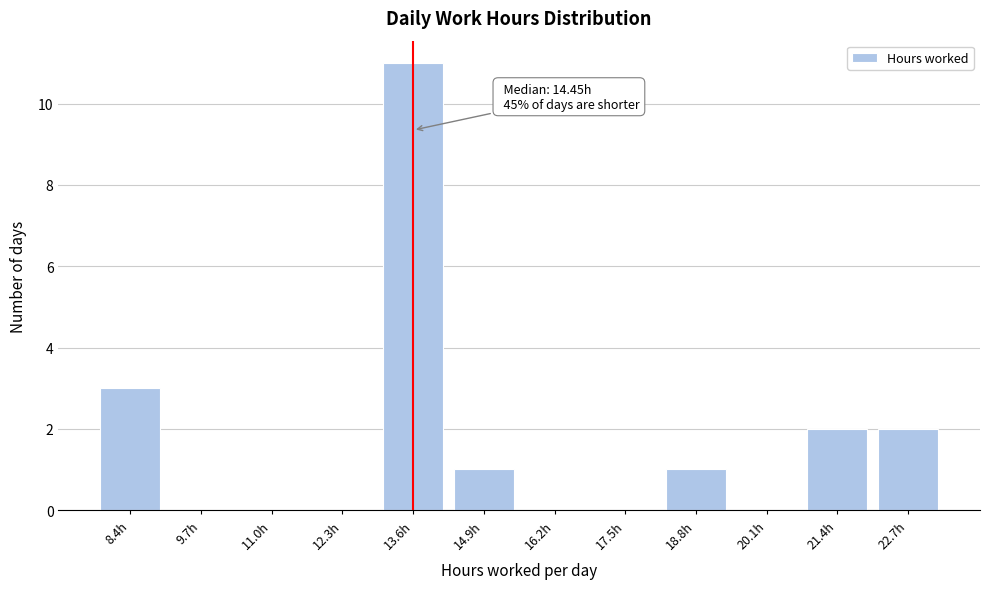

Reading left to right, what are all the values shown in this chart?

8.4h=3	9.7h=0	11.0h=0	12.3h=0	13.6h=11	14.9h=1	16.2h=0	17.5h=0	18.8h=1	20.1h=0	21.4h=2	22.7h=2